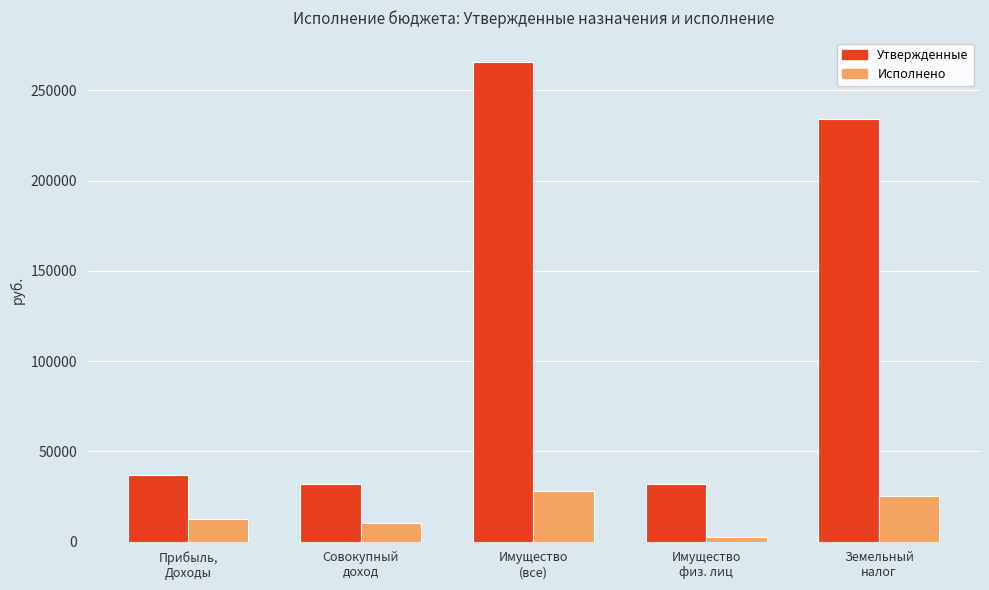

How many bars are there in total?

10